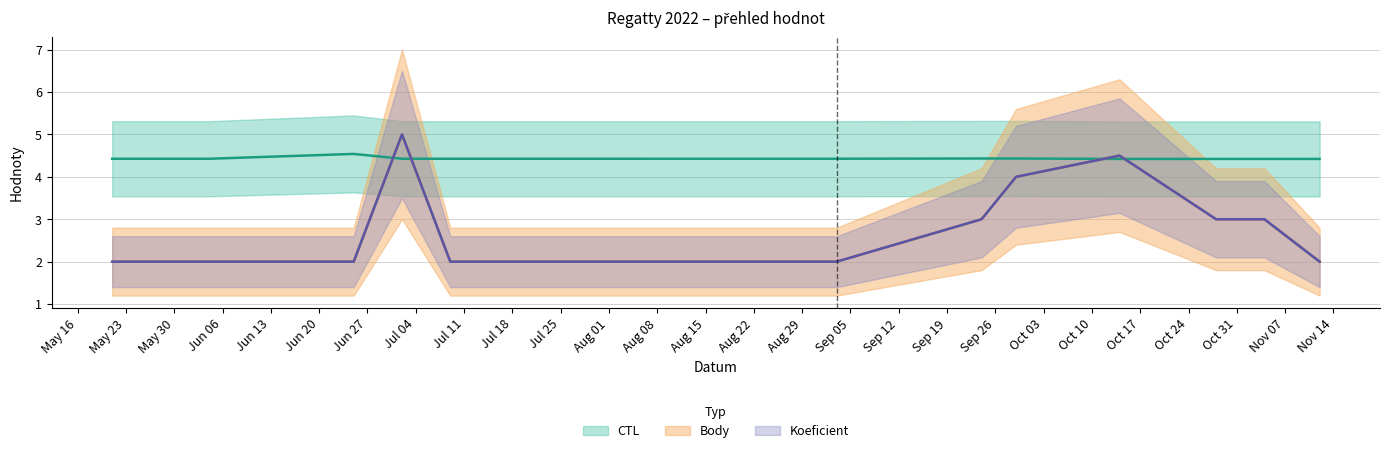

What is the label of the 13th point from the right?

2022-05-21